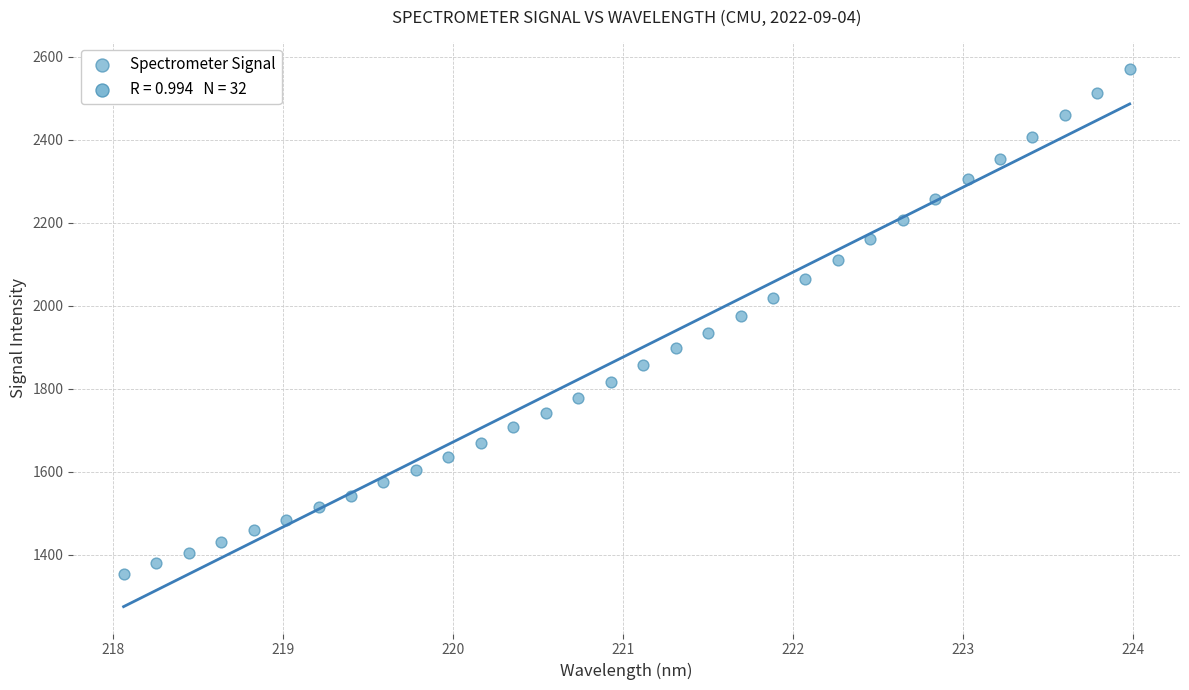

What is the range of X values (max minus min)?

5.9